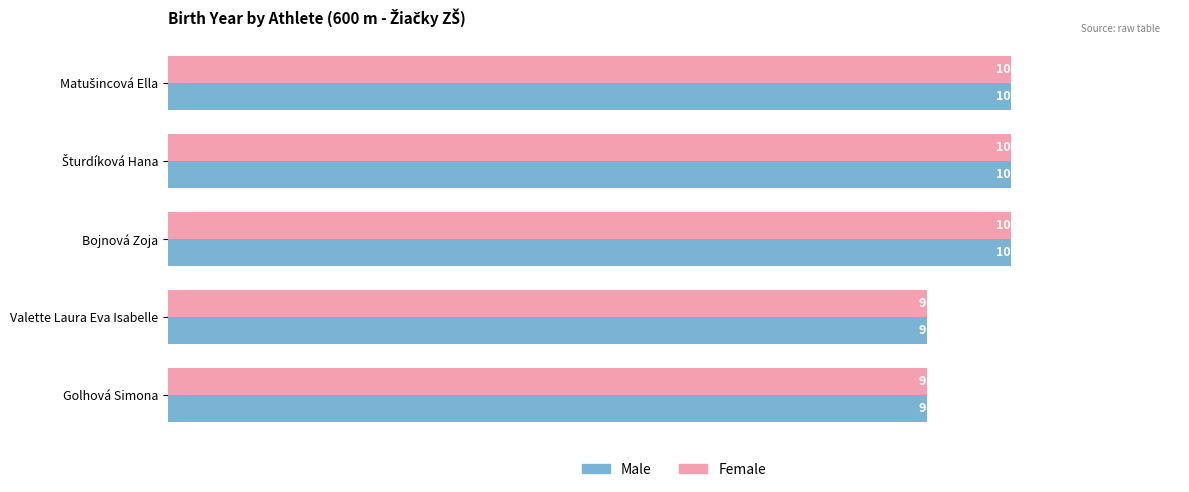

What is the sum of all Female values?

48